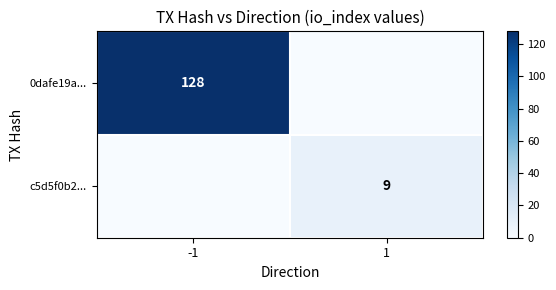

Is the value of c5d5f0b2... at 1 greater than the value of 0dafe19a... at -1?

No